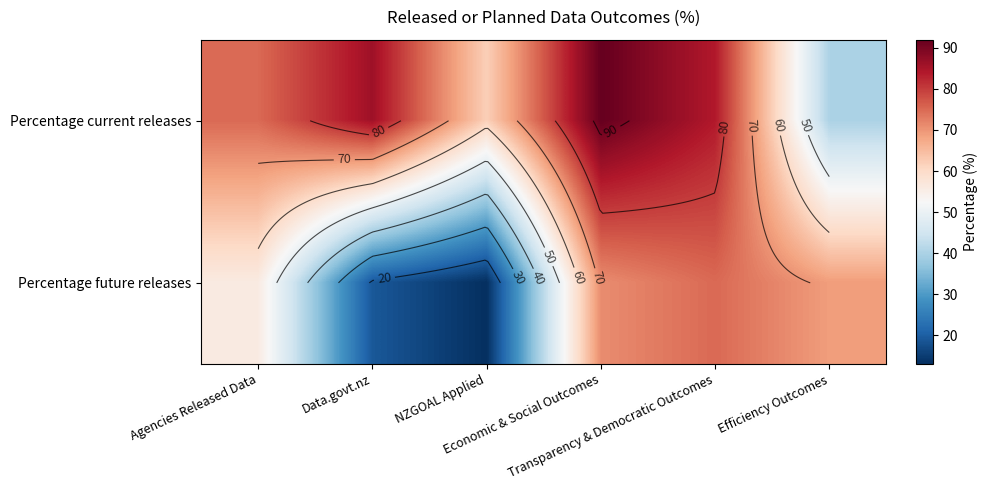

What is the minimum value shown in the chart?

13